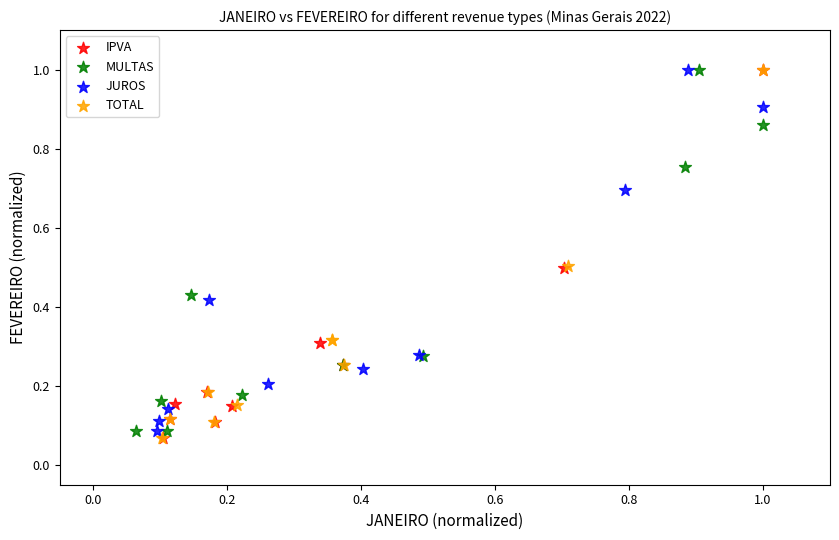

What are all the series names shown in the legend?

IPVA, MULTAS, JUROS, TOTAL